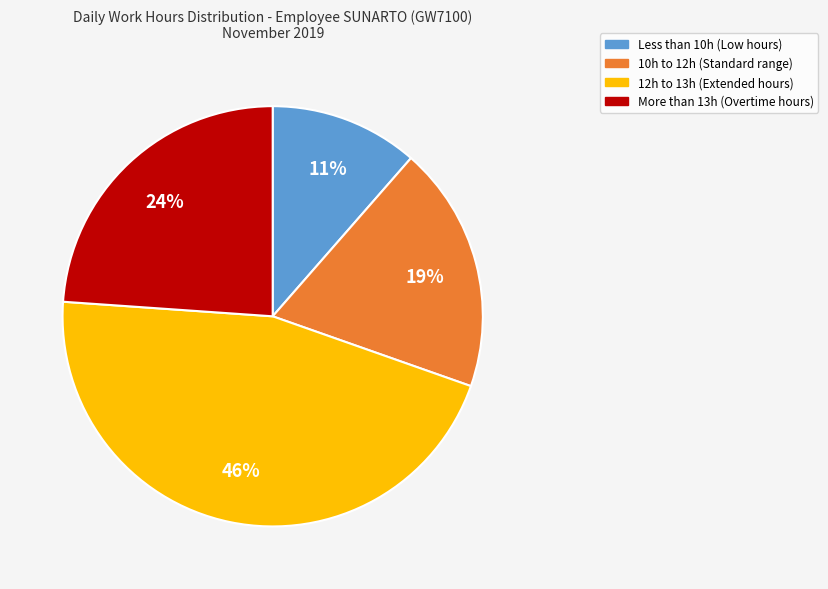

Is there a majority slice in this chart?

No